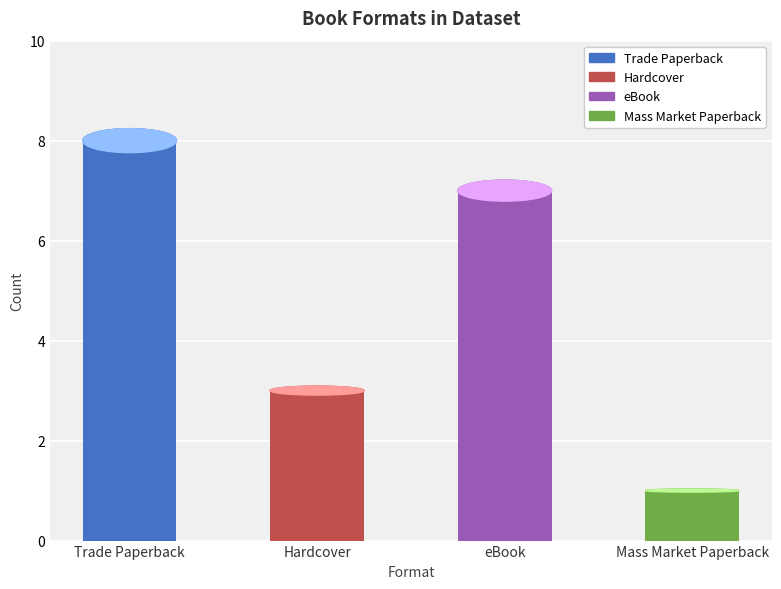

How many values are below 7?

2